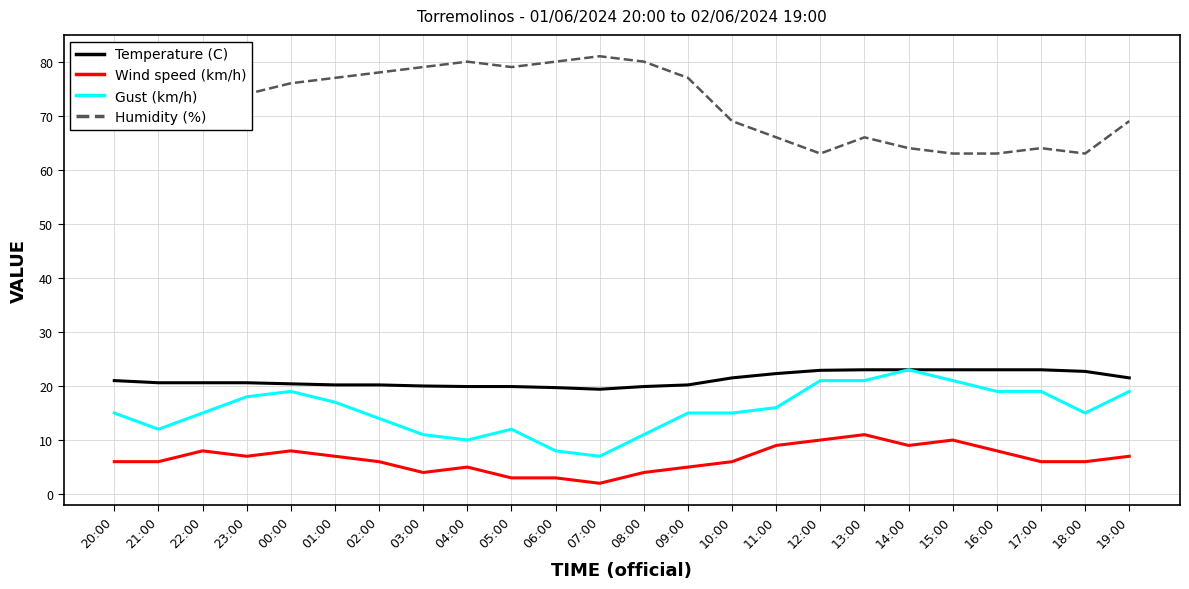

Is the value of Gust (km/h) at 20:00 greater than the value of Wind speed (km/h) at 21:00?

Yes